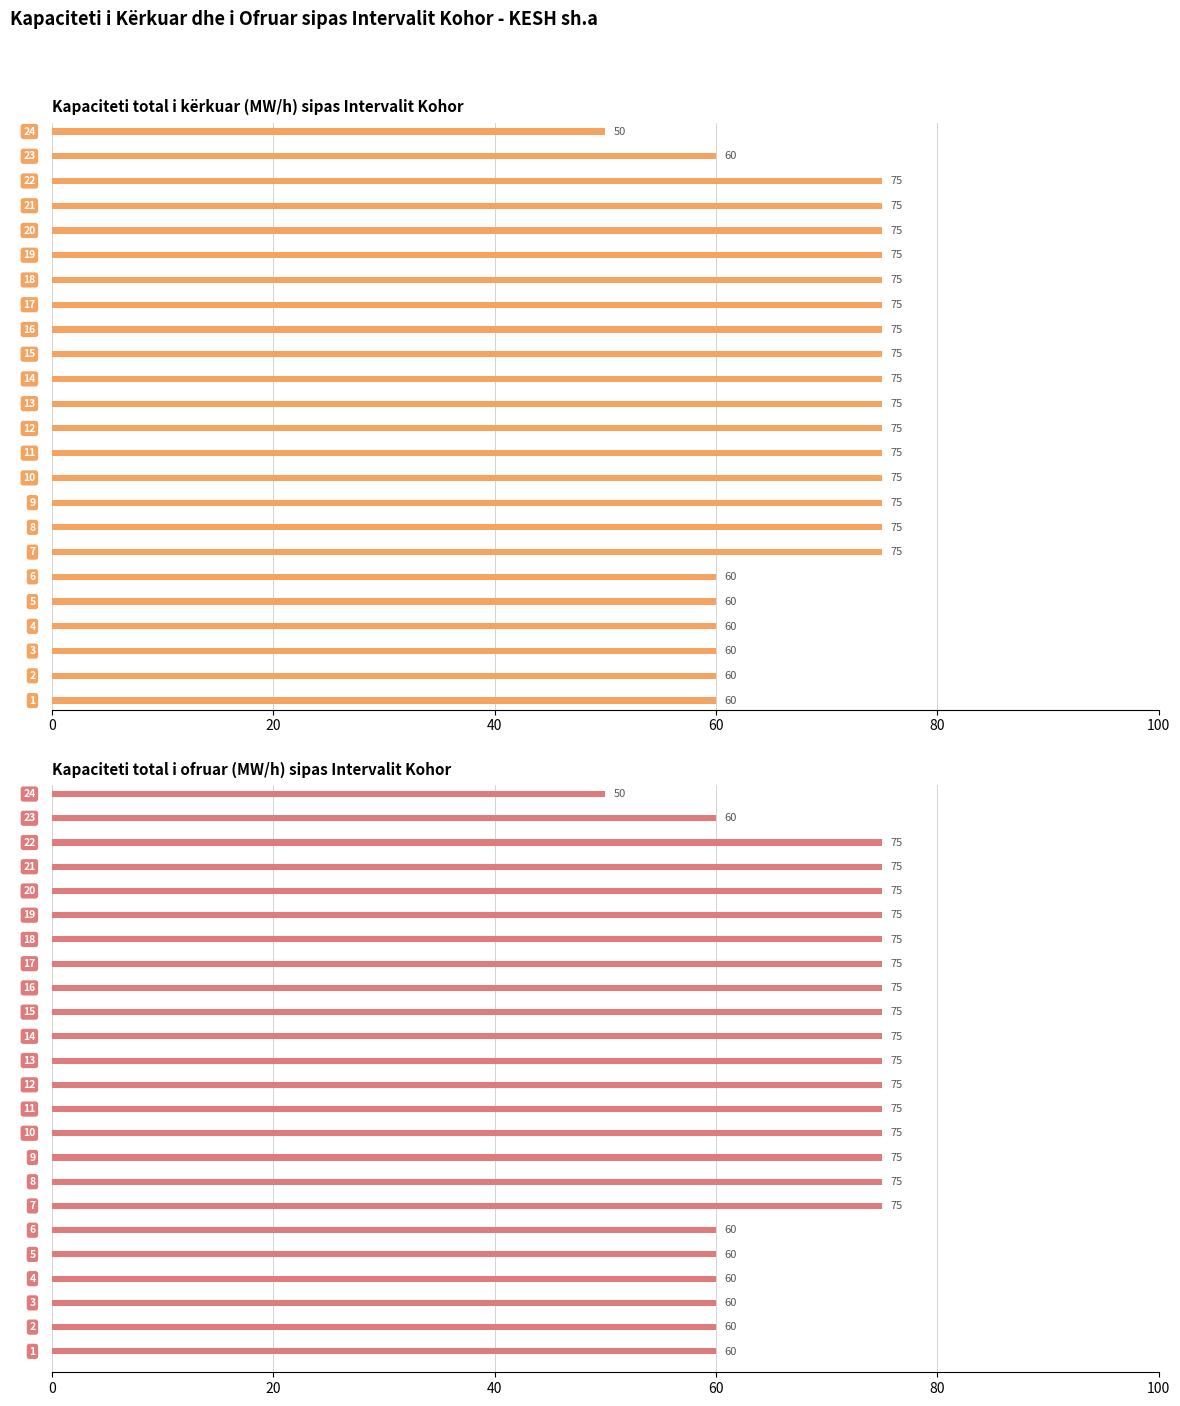

Is it true that Kapaciteti total i ofruar (MW/h) equals 108 at 60?

False